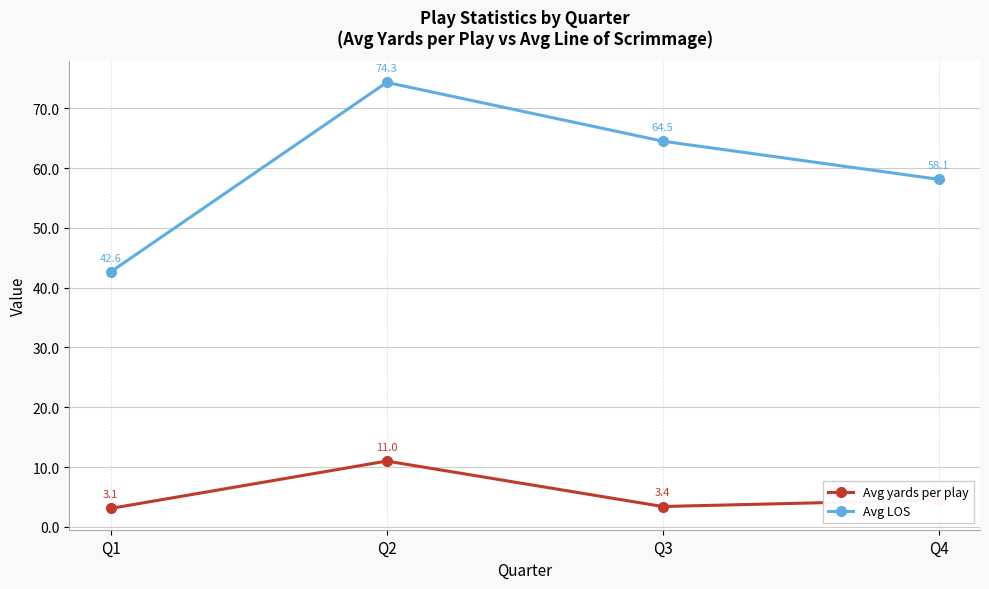

List the labels in order of Avg LOS value, largest first.

Q2, Q3, Q4, Q1